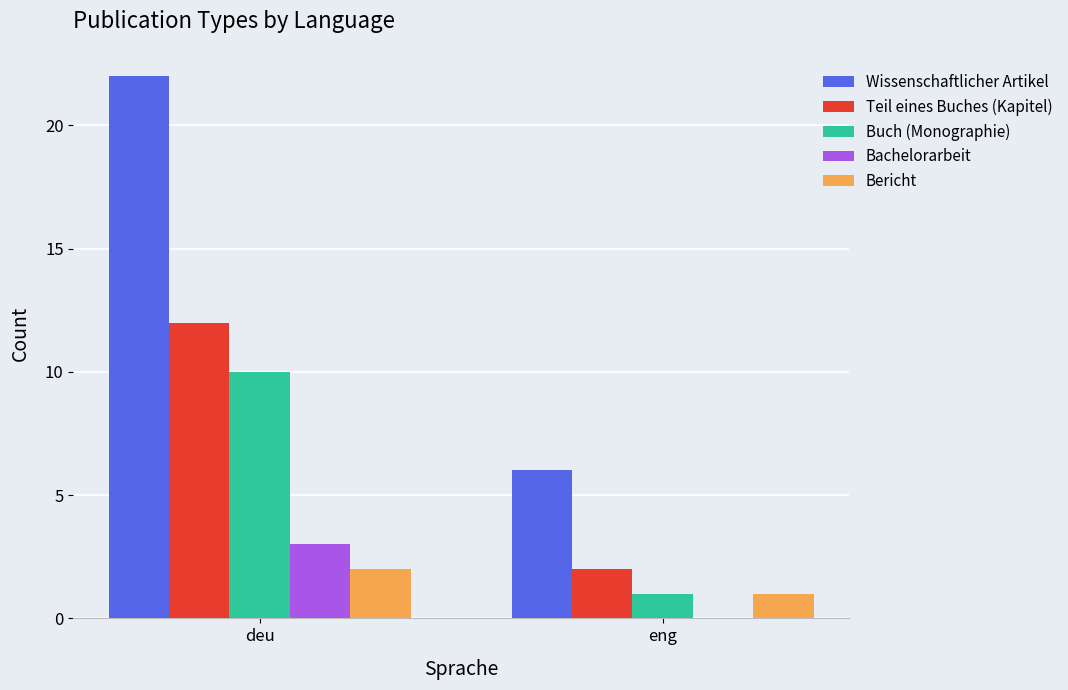

At which label is Bericht closest to 1?

eng